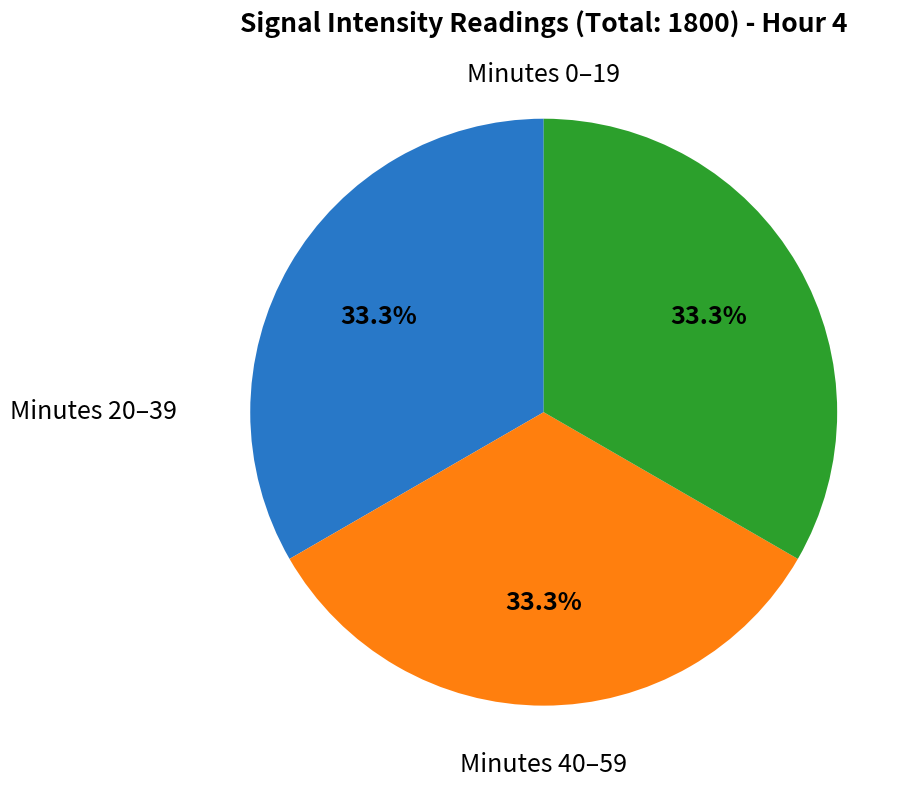

Is there a majority slice in this chart?

No